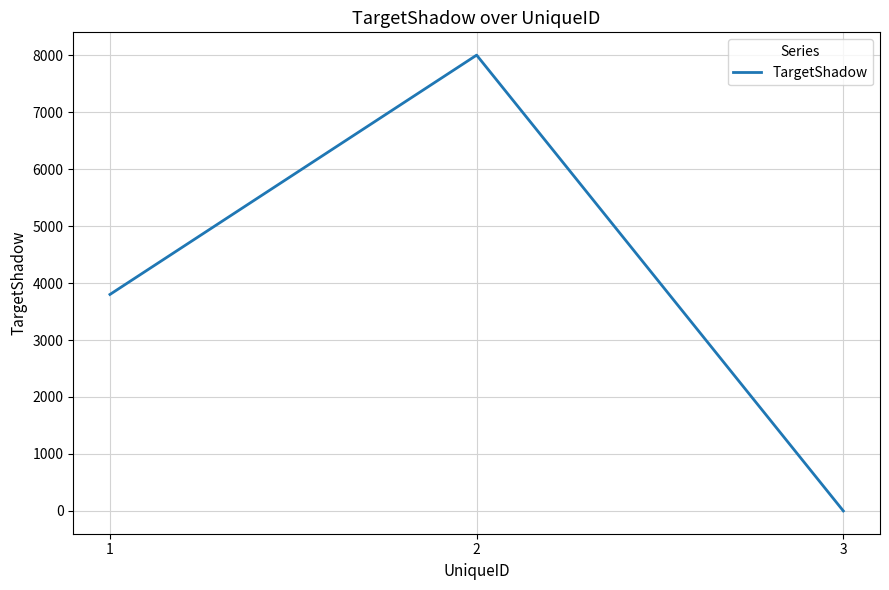

Which has a higher value, 2 or 1?

2